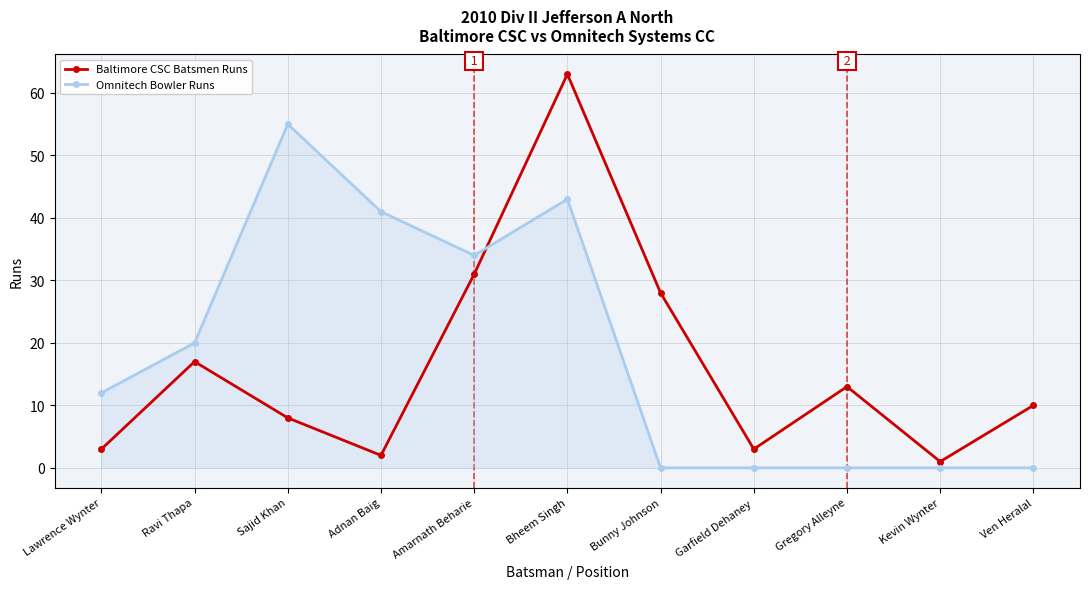

Reading right to left, transcribe all the data shown in this chart.

Baltimore CSC Batsmen Runs: Ven Heralal=10	Kevin Wynter=1	Gregory Alleyne=13	Garfield Dehaney=3	Bunny Johnson=28	Bheem Singh=63	Amarnath Beharie=31	Adnan Baig=2	Sajid Khan=8	Ravi Thapa=17	Lawrence Wynter=3
Omnitech Bowler Runs: Ven Heralal=0	Kevin Wynter=0	Gregory Alleyne=0	Garfield Dehaney=0	Bunny Johnson=0	Bheem Singh=43	Amarnath Beharie=34	Adnan Baig=41	Sajid Khan=55	Ravi Thapa=20	Lawrence Wynter=12